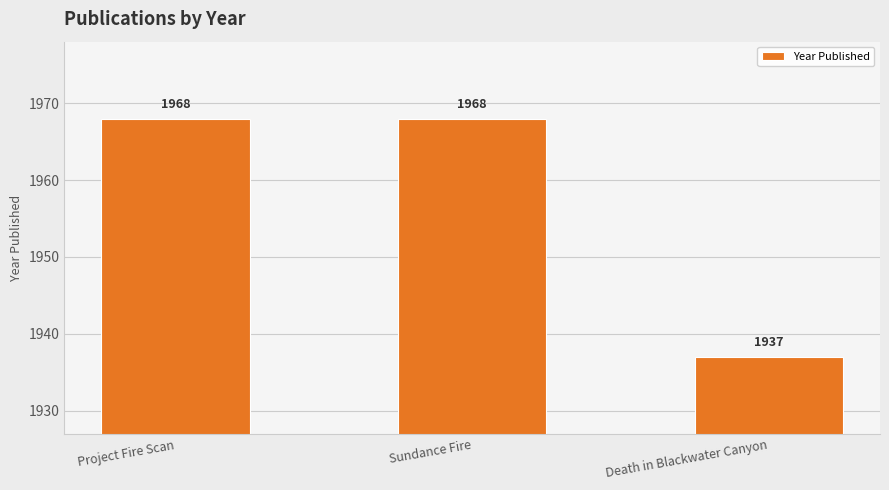

How many values are between 1937 and 1968?

3